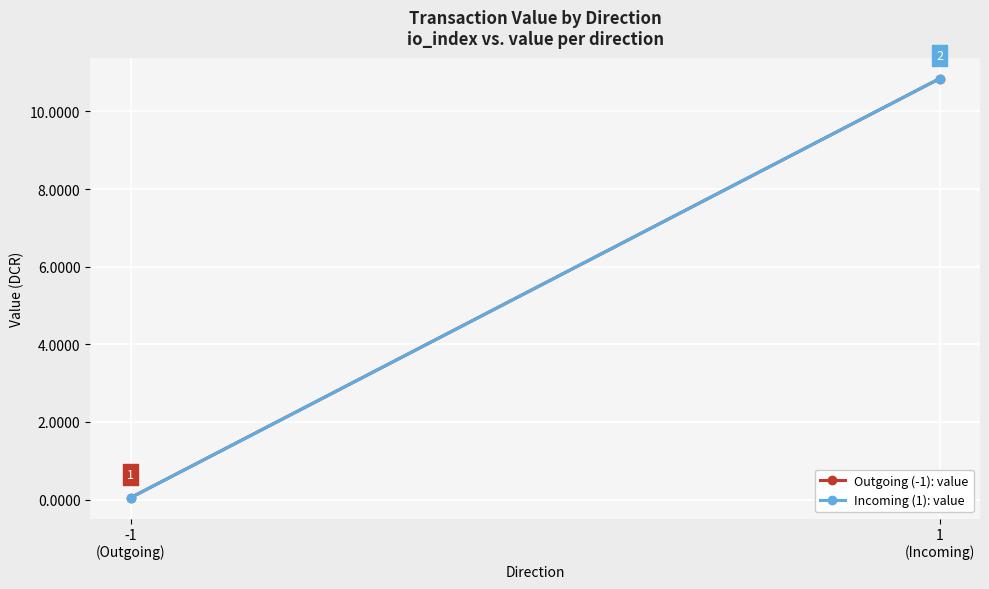

What are all the series names shown in the legend?

Outgoing (-1): value, Incoming (1): value